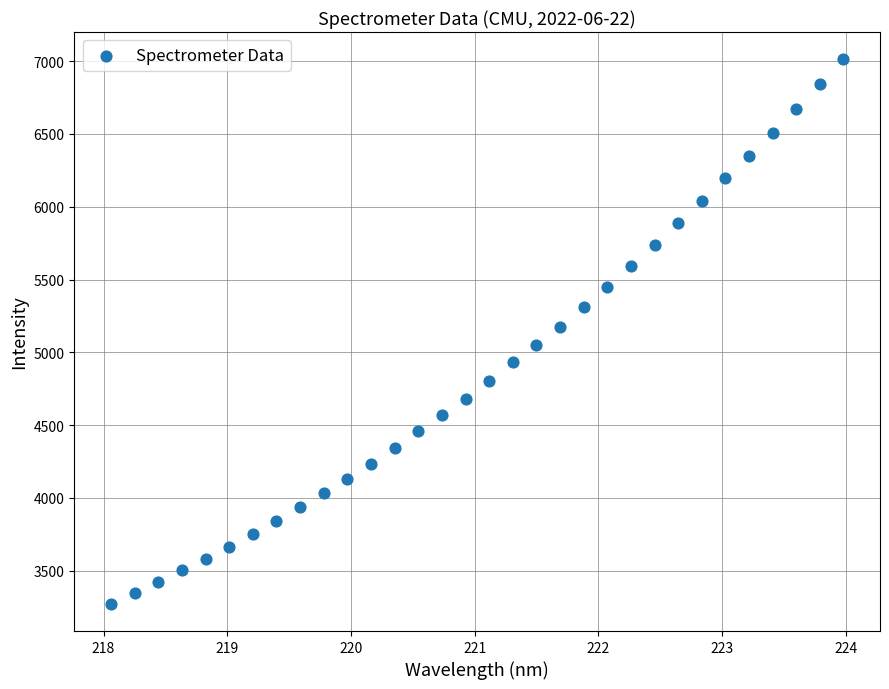

What is the range of X values (max minus min)?

5.9